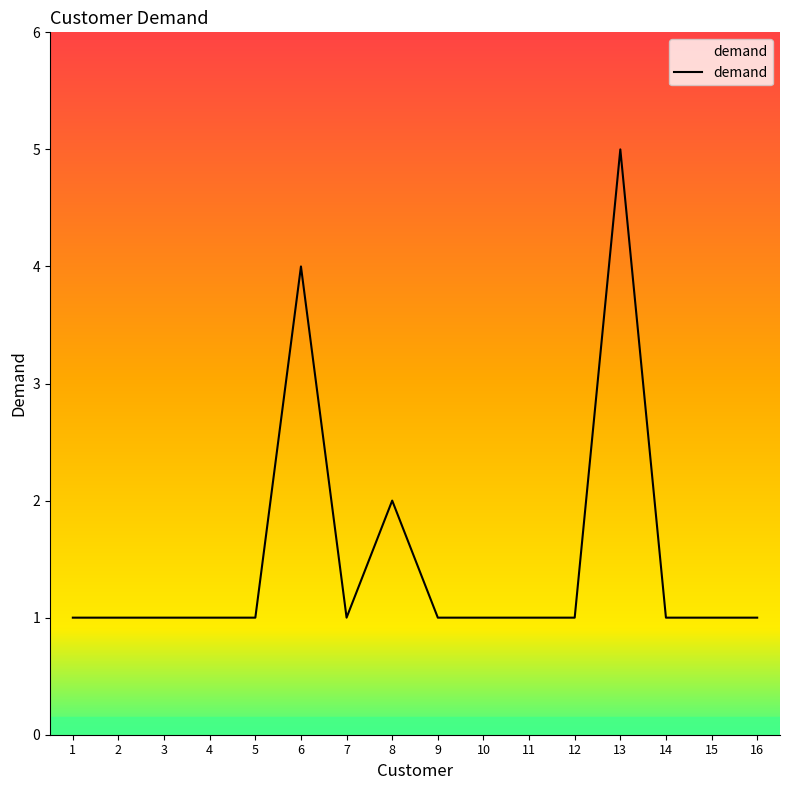

The value at 5 is 1. True or false?

True